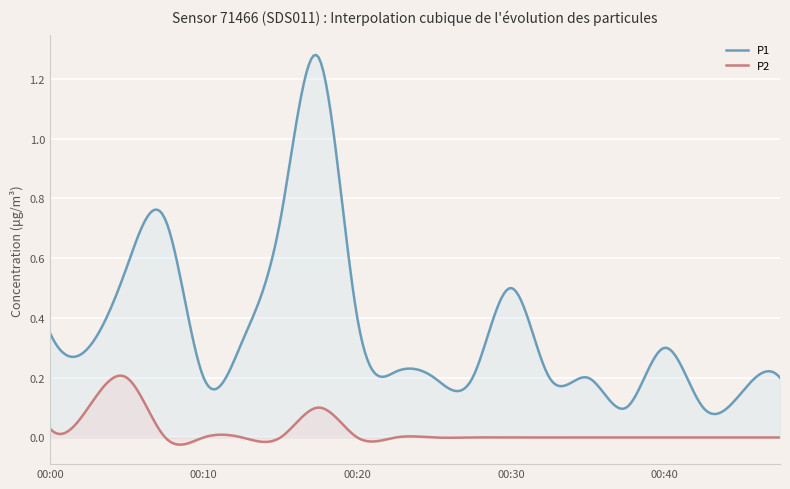

Which series has the largest total across all categories?

P1